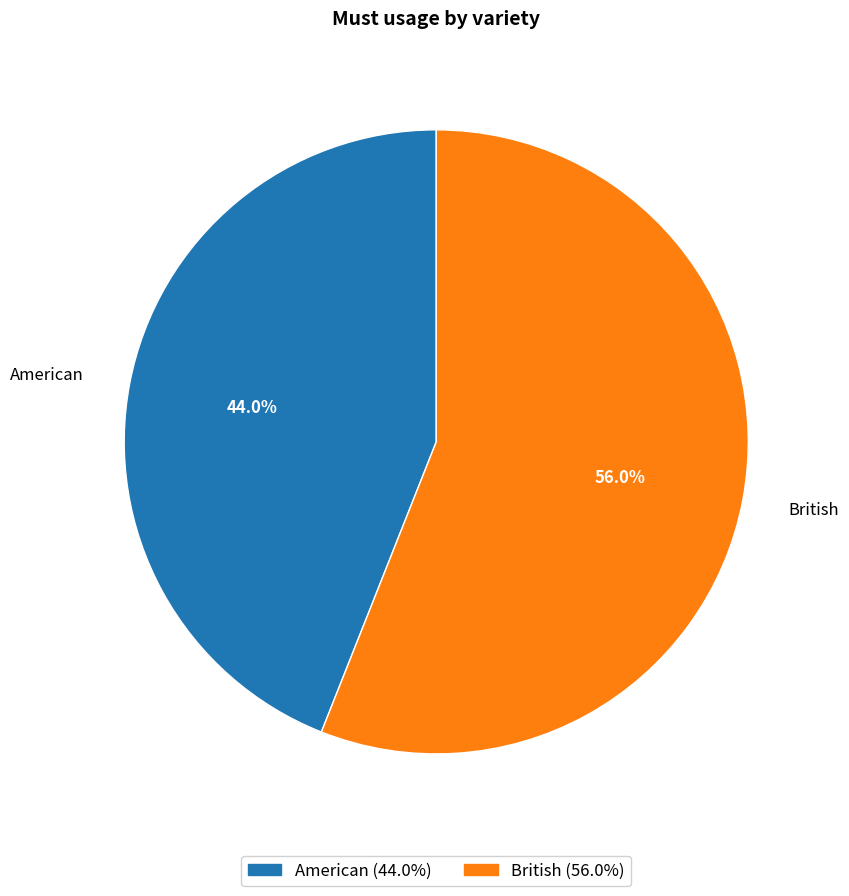

What portion of the pie excludes British?

44.0%